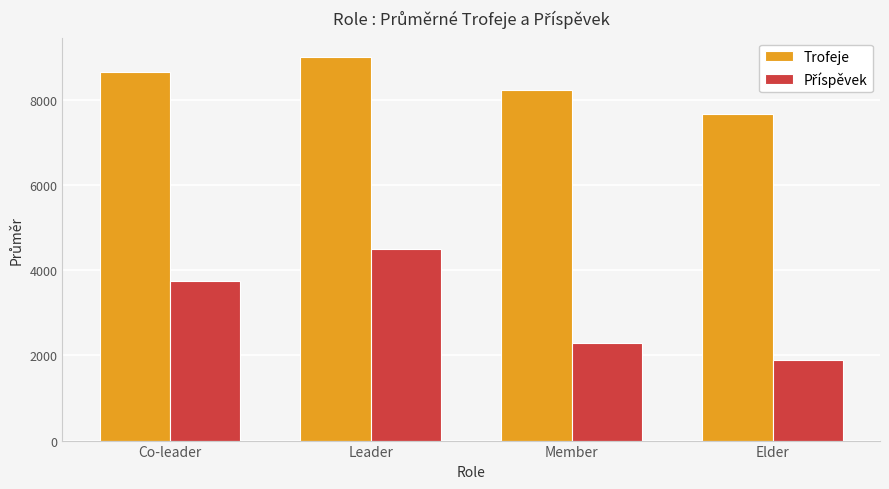

What is the total value across all series at Member?

10509